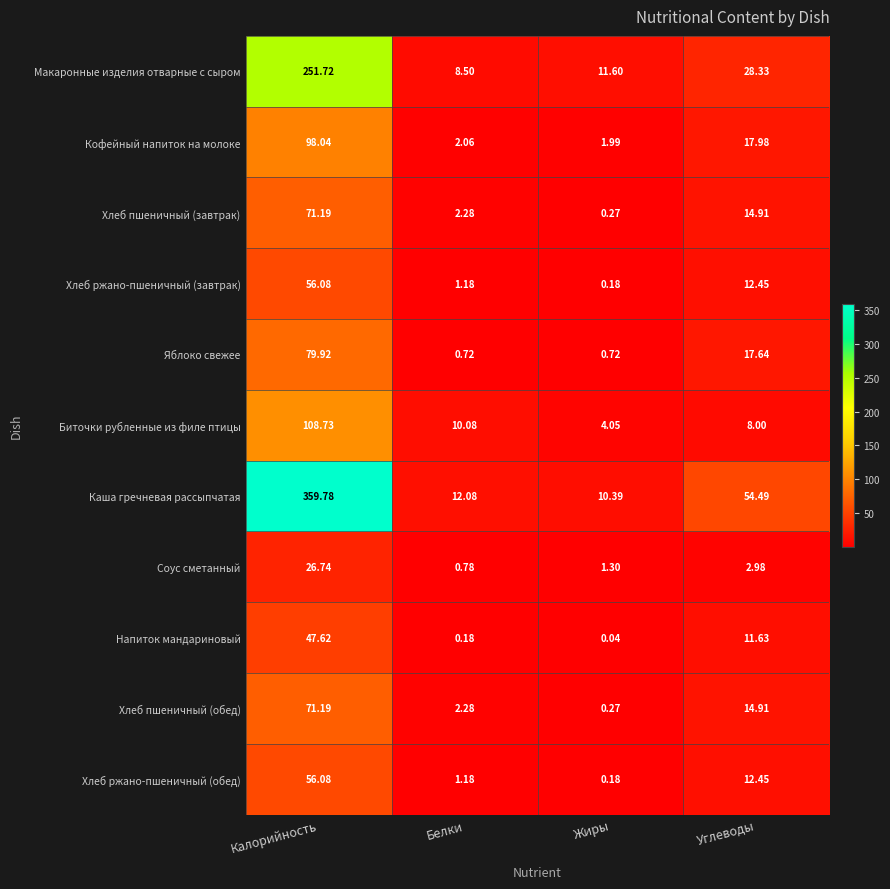

Where is Каша гречневая рассыпчатая nearest to the value 185?

Углеводы